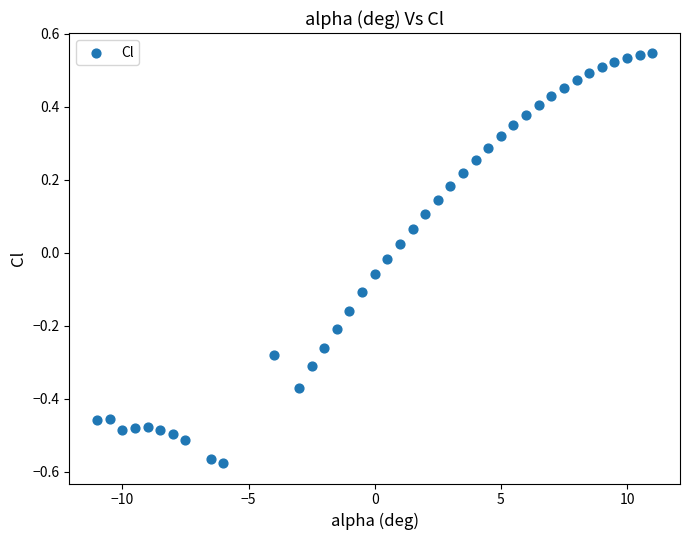

What is the range of X values (max minus min)?

22.0